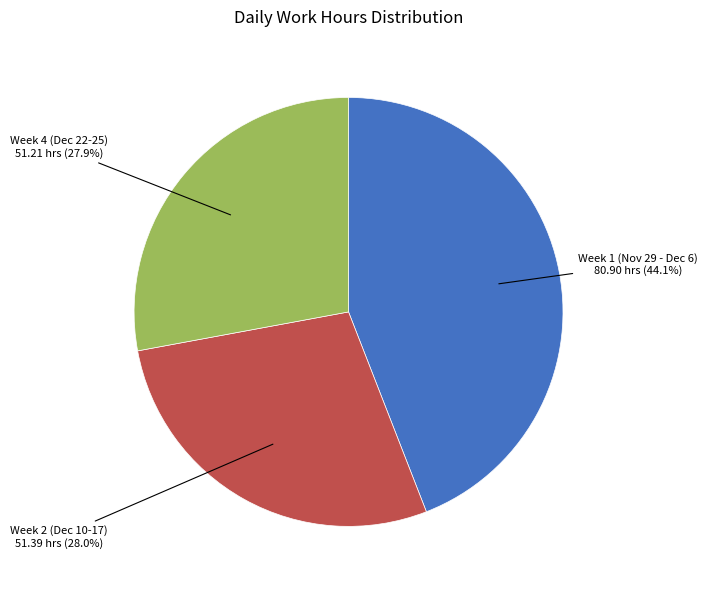

Is there a majority slice in this chart?

No